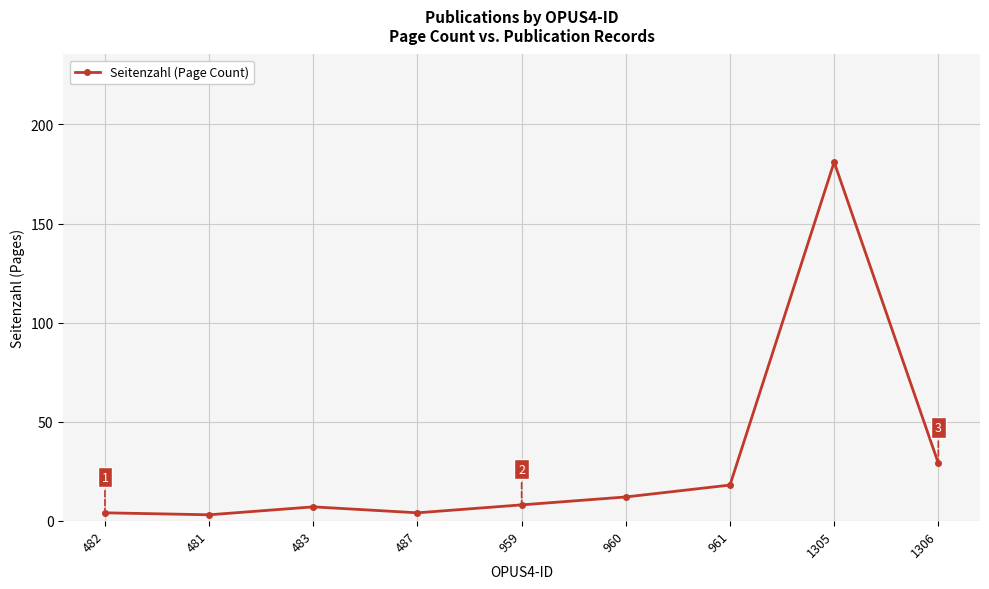

Between 959 and 1305, which is larger?

1305